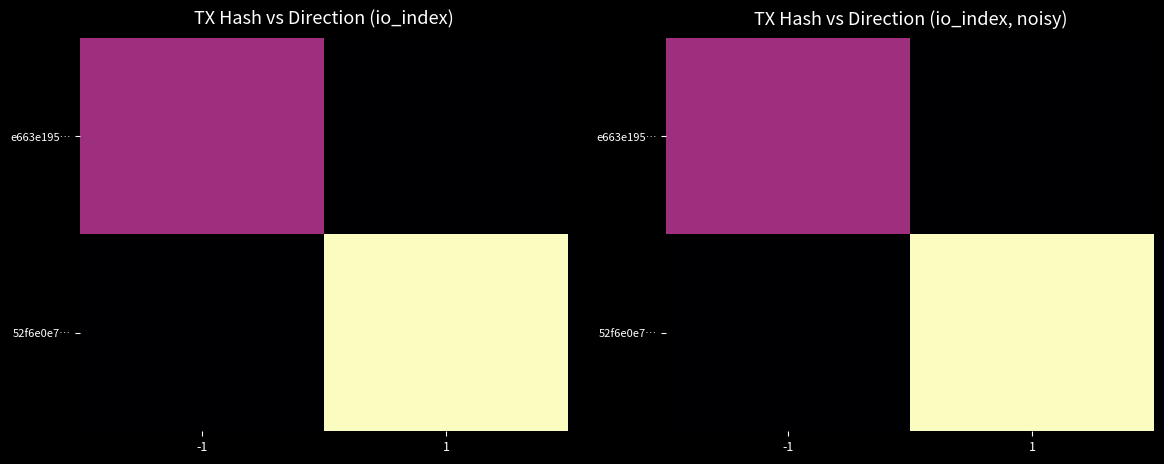

Count the number of categories in the chart.

2